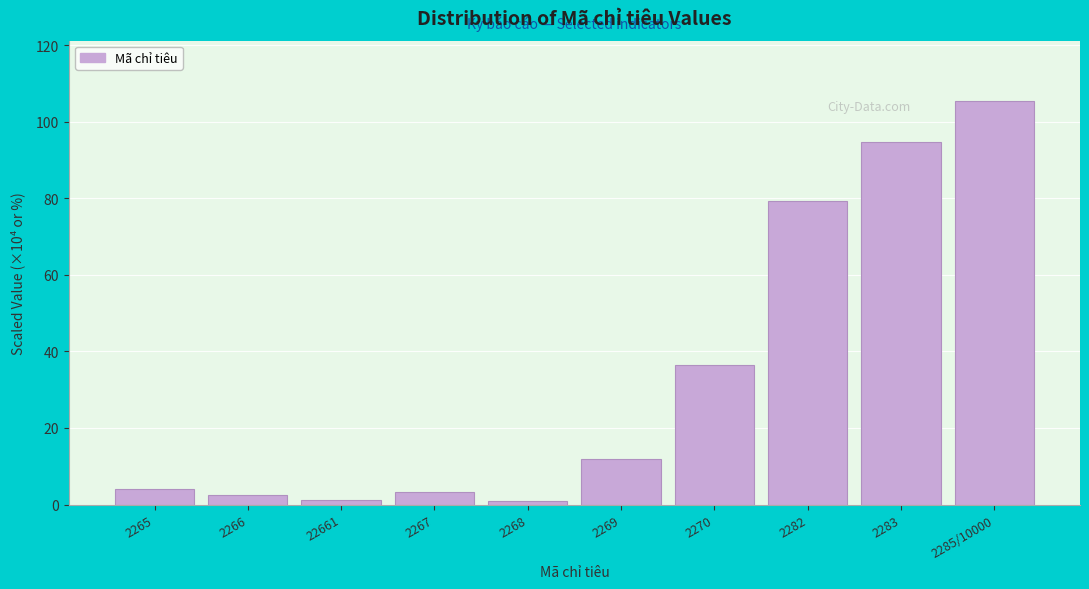

What is the ratio of the value at 2269 to the value at 2267?

3.7